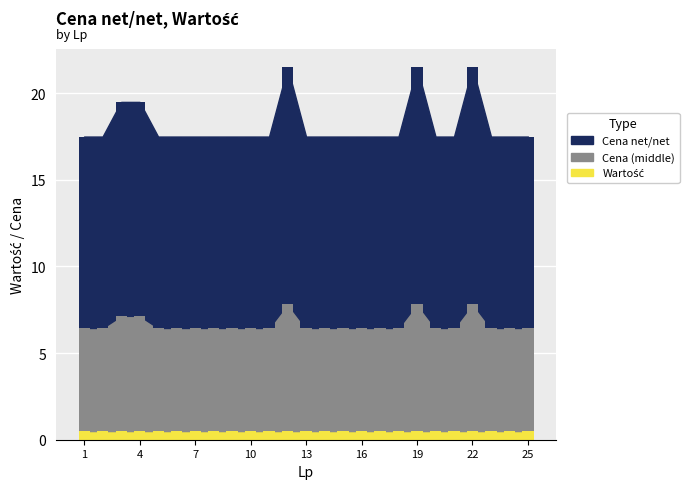

At which category does the chart reach its minimum across all series?

1